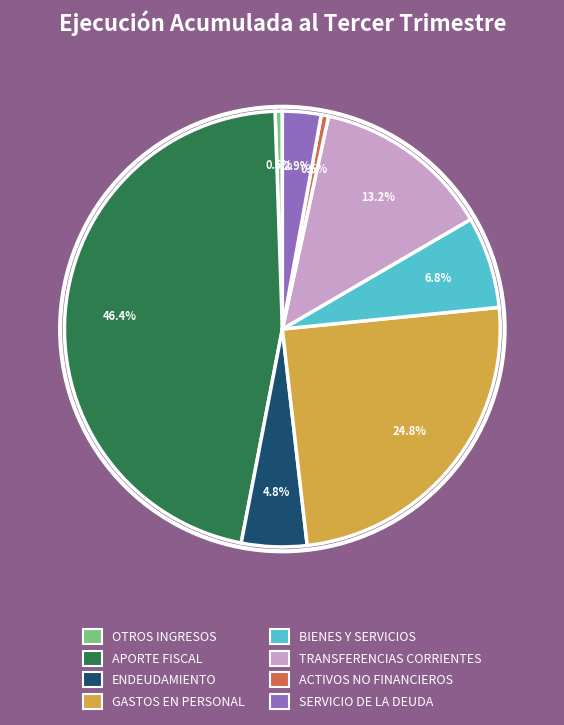

To the nearest percent, what is the average slice percentage?

12%